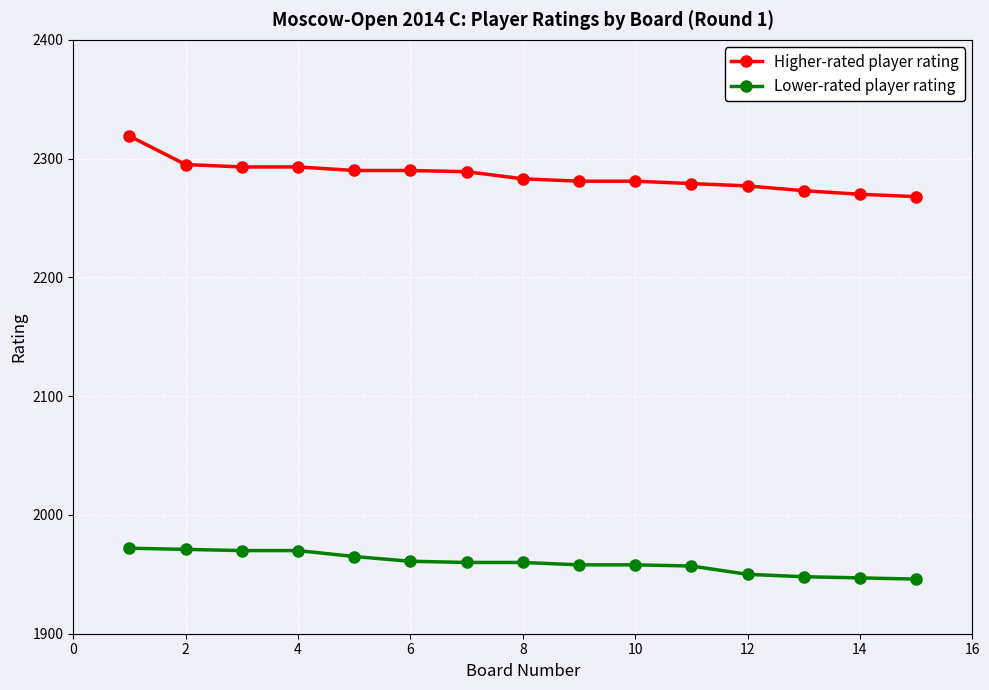

What is the difference between the maximum and second lowest values in the Lower-rated player rating series?

25